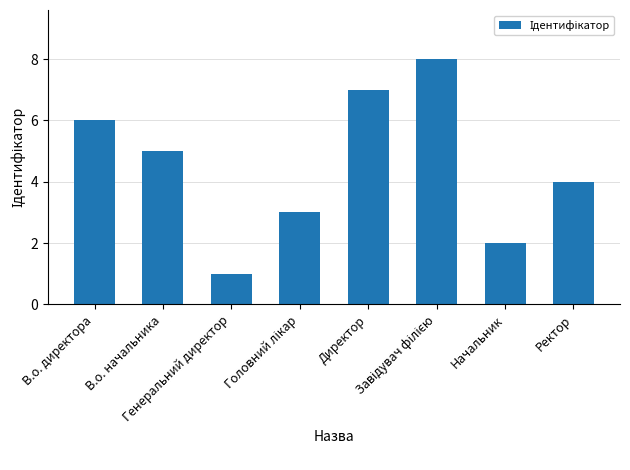

What is the maximum value shown in the chart?

8